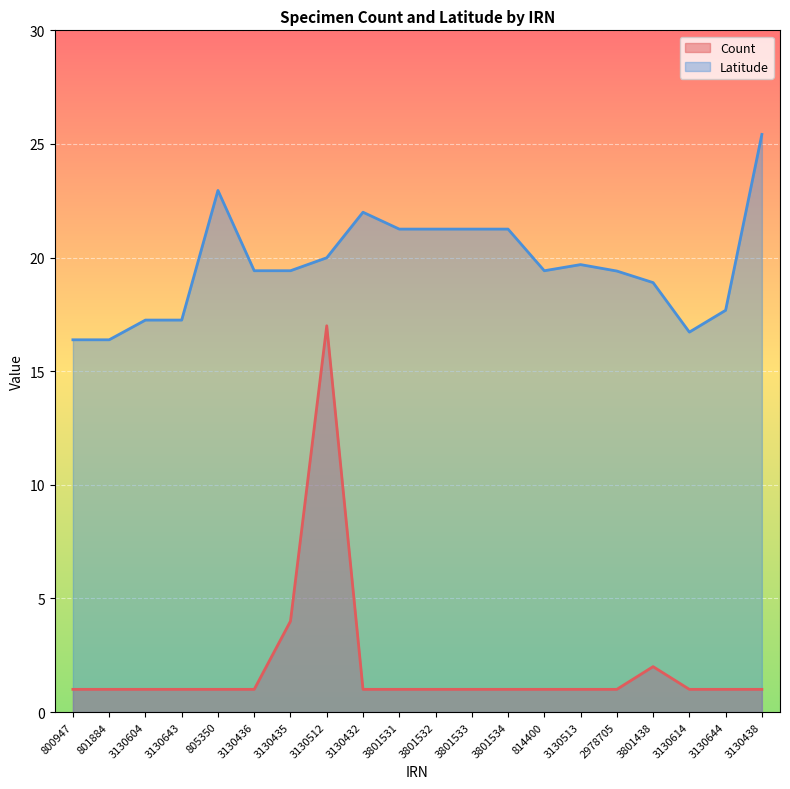

At which category does Count reach its first local peak?

3130512